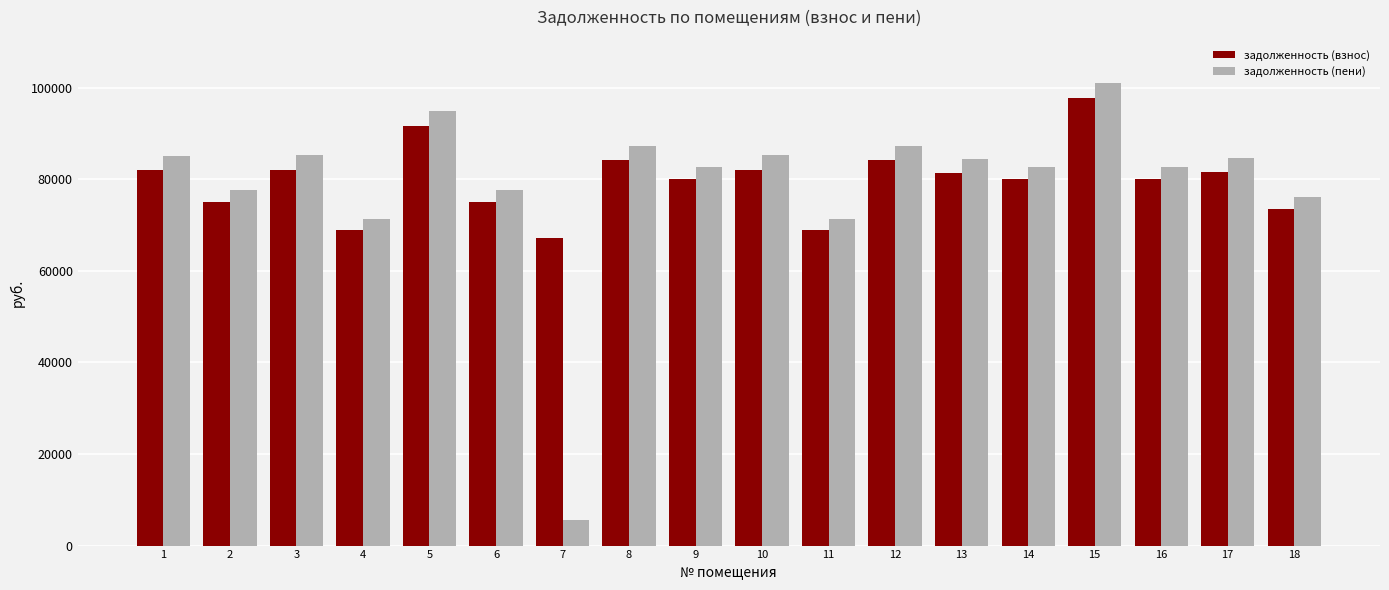

Are the bars grouped side by side (vs. stacked)?

Yes